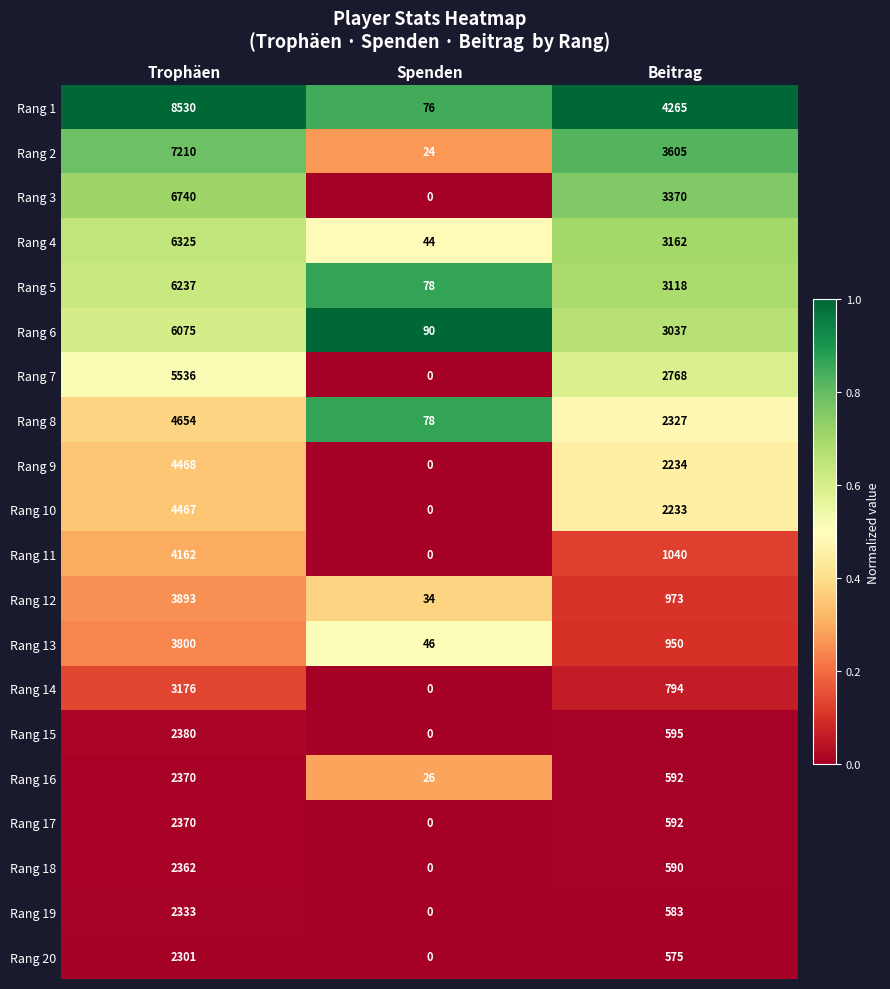

How many data points in Rang 6 are less than 3037?

1